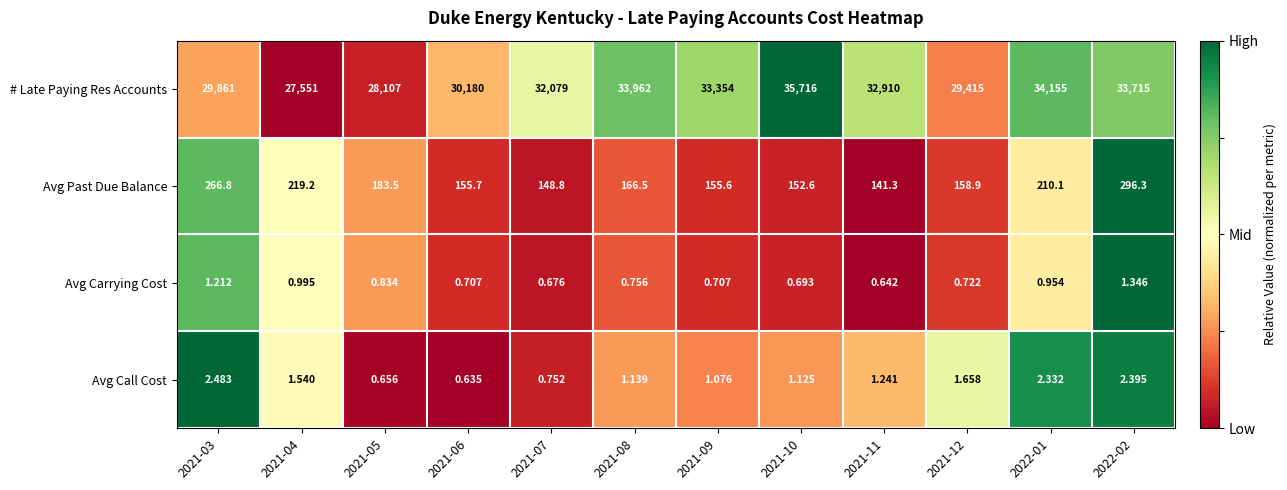

Is the value of Avg Carrying Cost at 2021-04 greater than the value of Avg Call Cost at 2021-04?

No